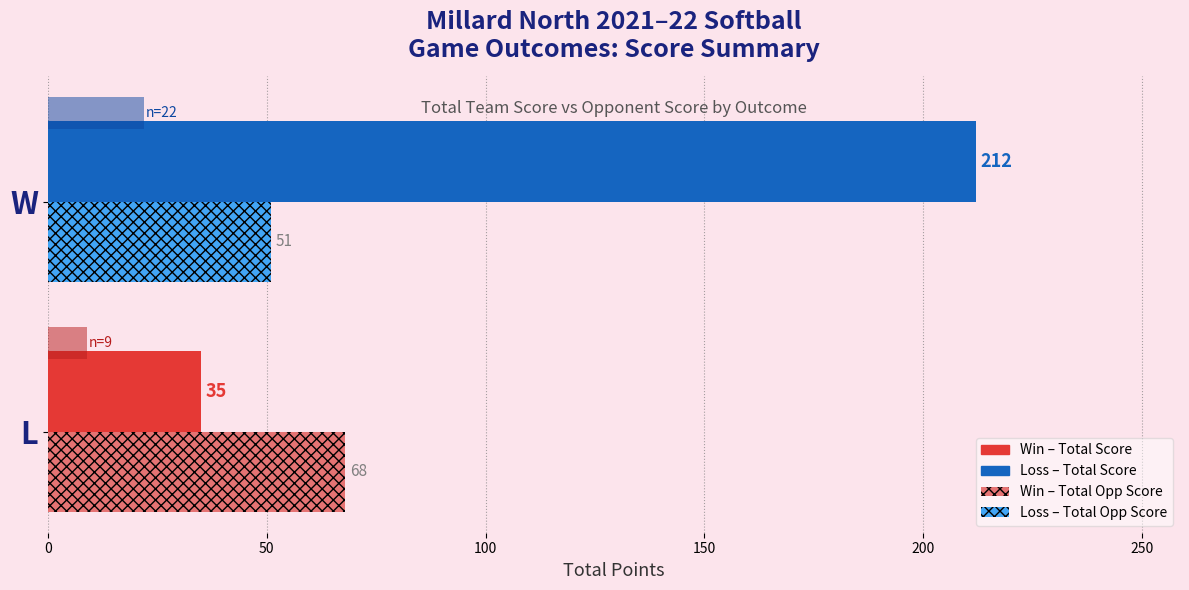

What is the greatest value displayed?

212